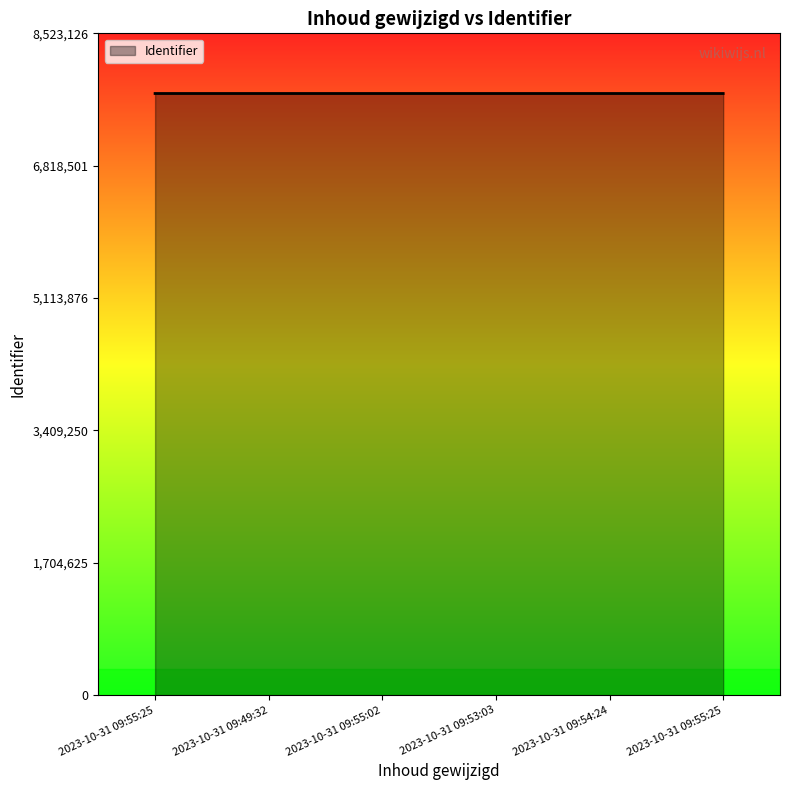

Between 2023-10-31 09:53:03 and 2023-10-31 09:54:24, which is larger?

2023-10-31 09:54:24